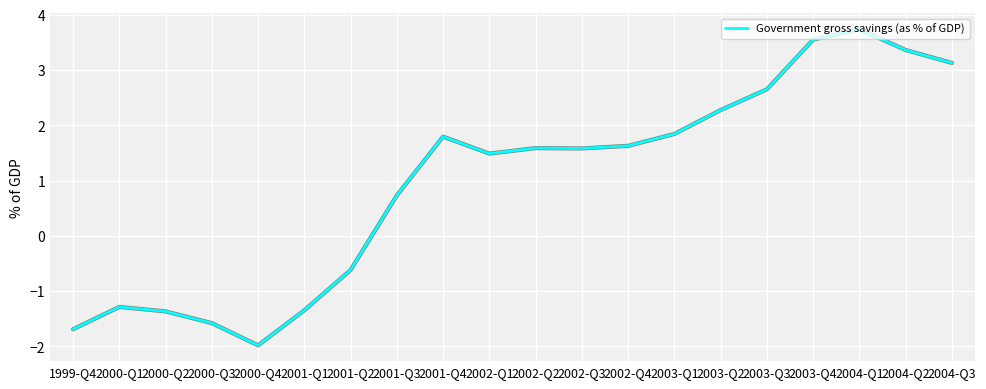

What position from the right is 2002-Q3?

9